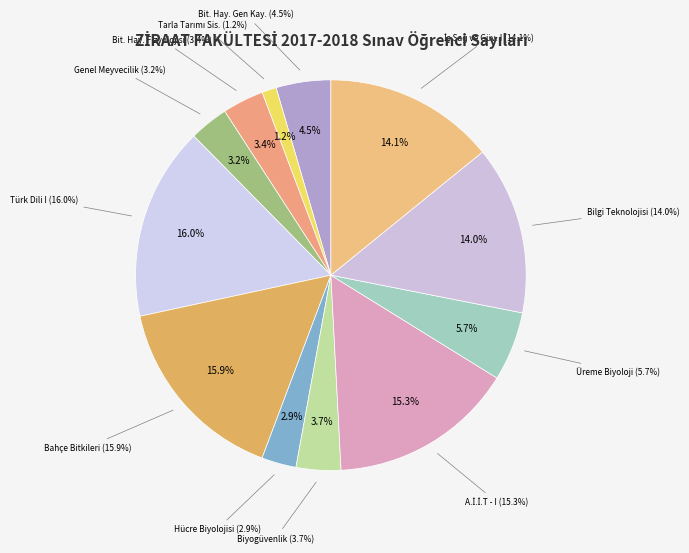

Between Bilgi Teknolojisi and Bahçe Bitkileri, which is larger?

Bahçe Bitkileri